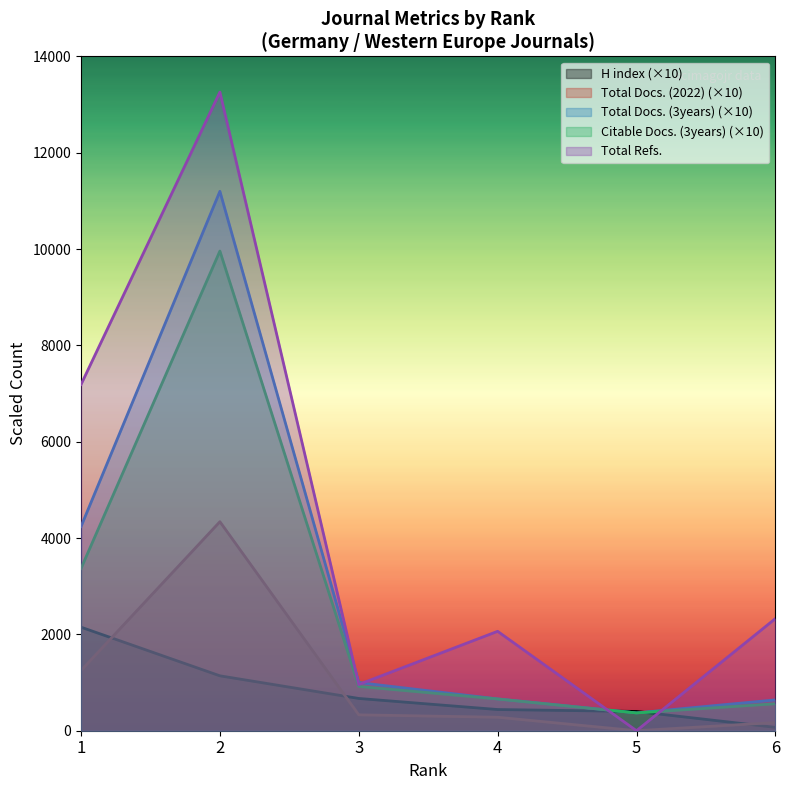

Which series has the largest range (max minus min)?

Total Refs.